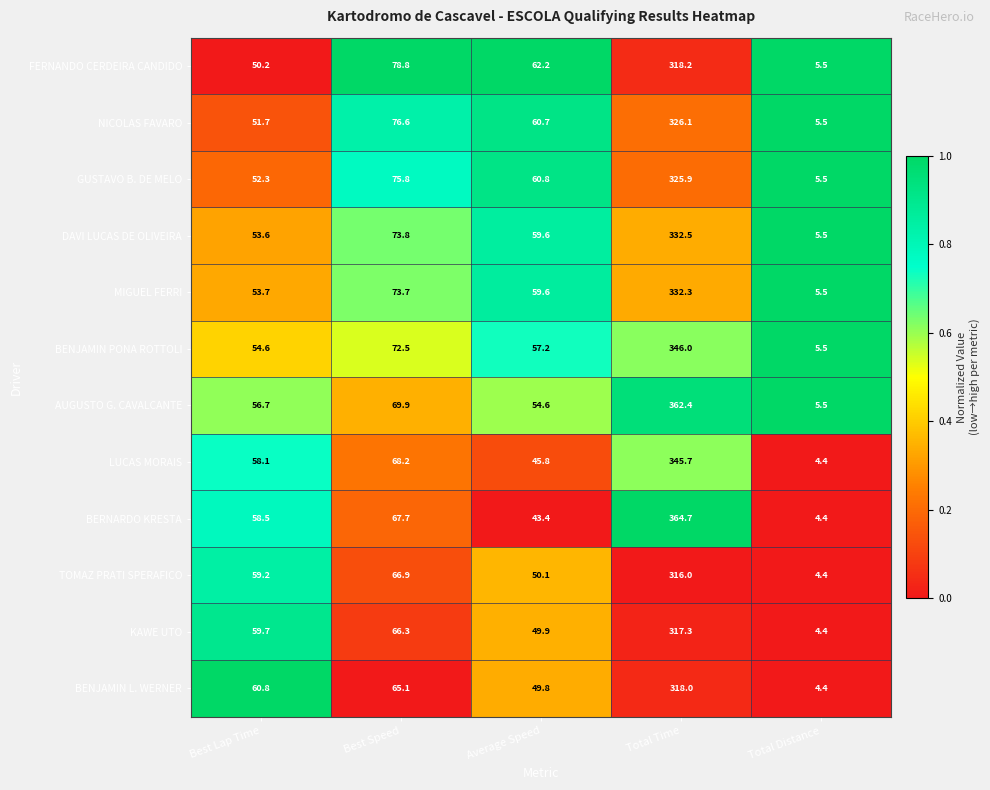

Is the value of FERNANDO CERDEIRA CANDIDO at Best Speed greater than the value of BENJAMIN PONA ROTTOLI at Average Speed?

Yes